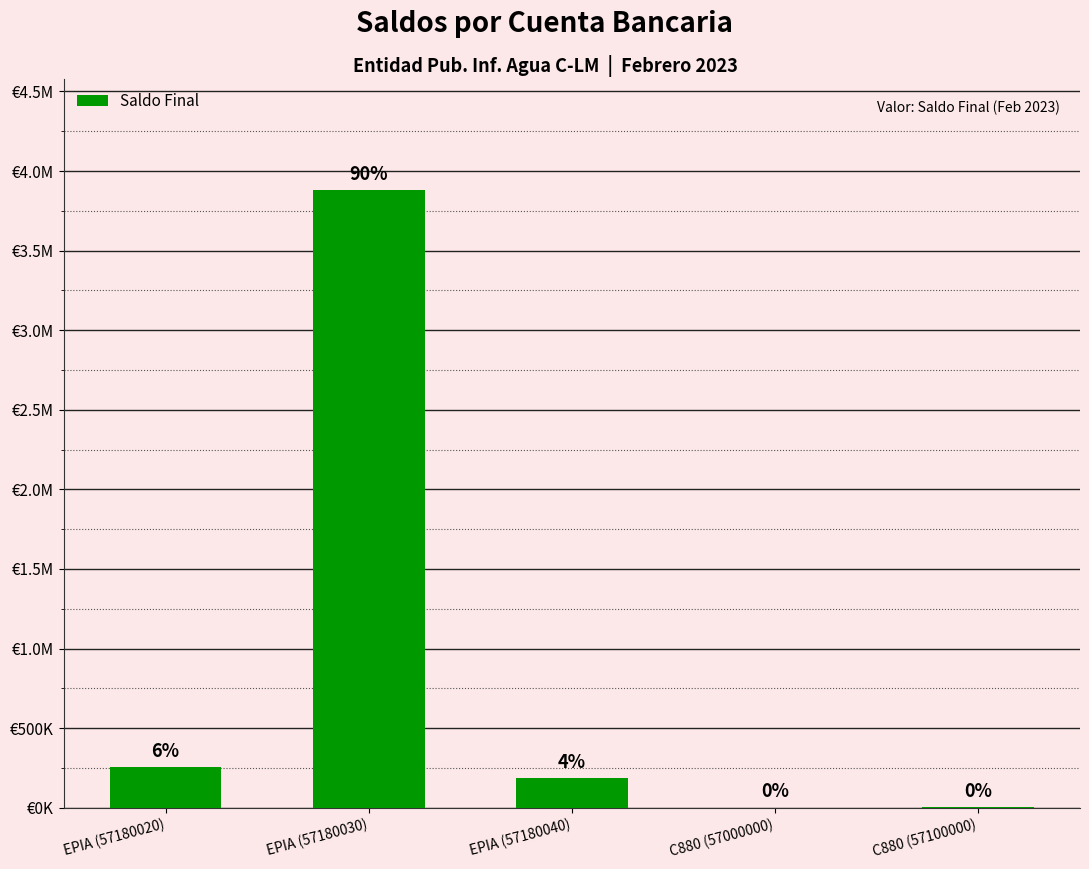

Count the number of data series in this chart.

1